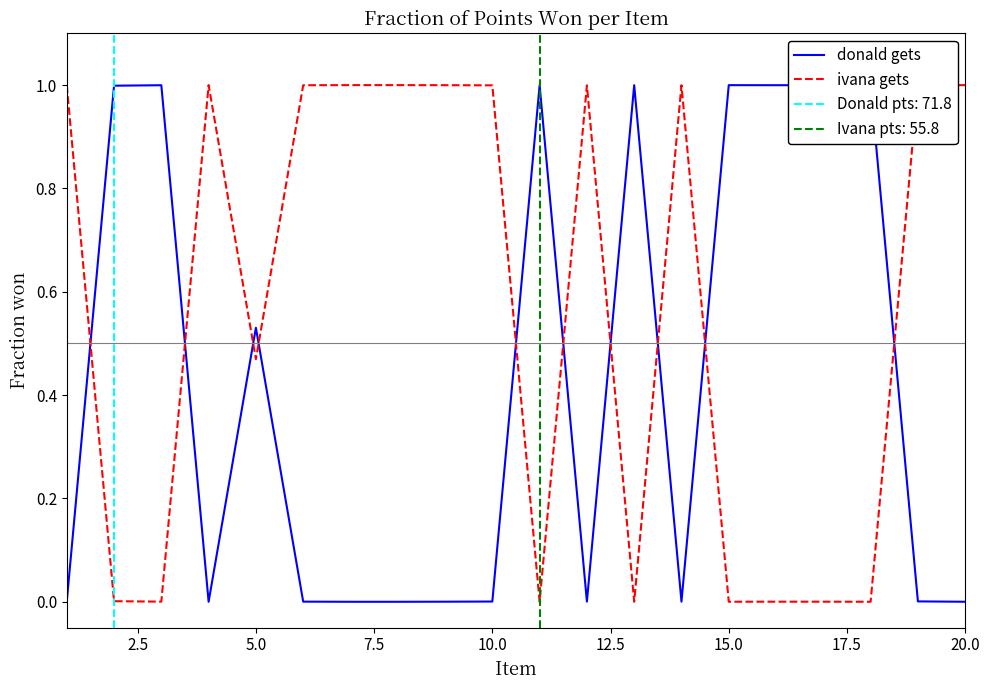

Which series has the widest spread of values?

donald gets